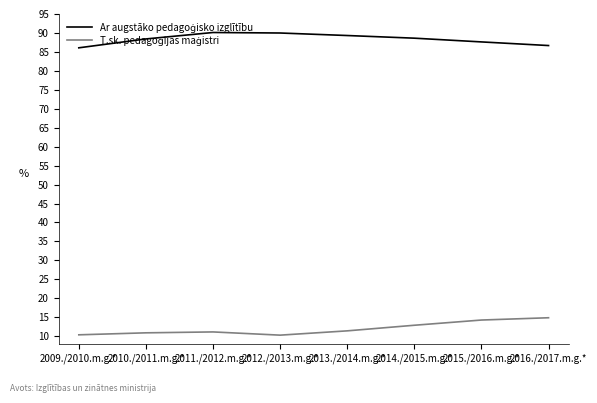

What is the greatest value displayed?

90.1